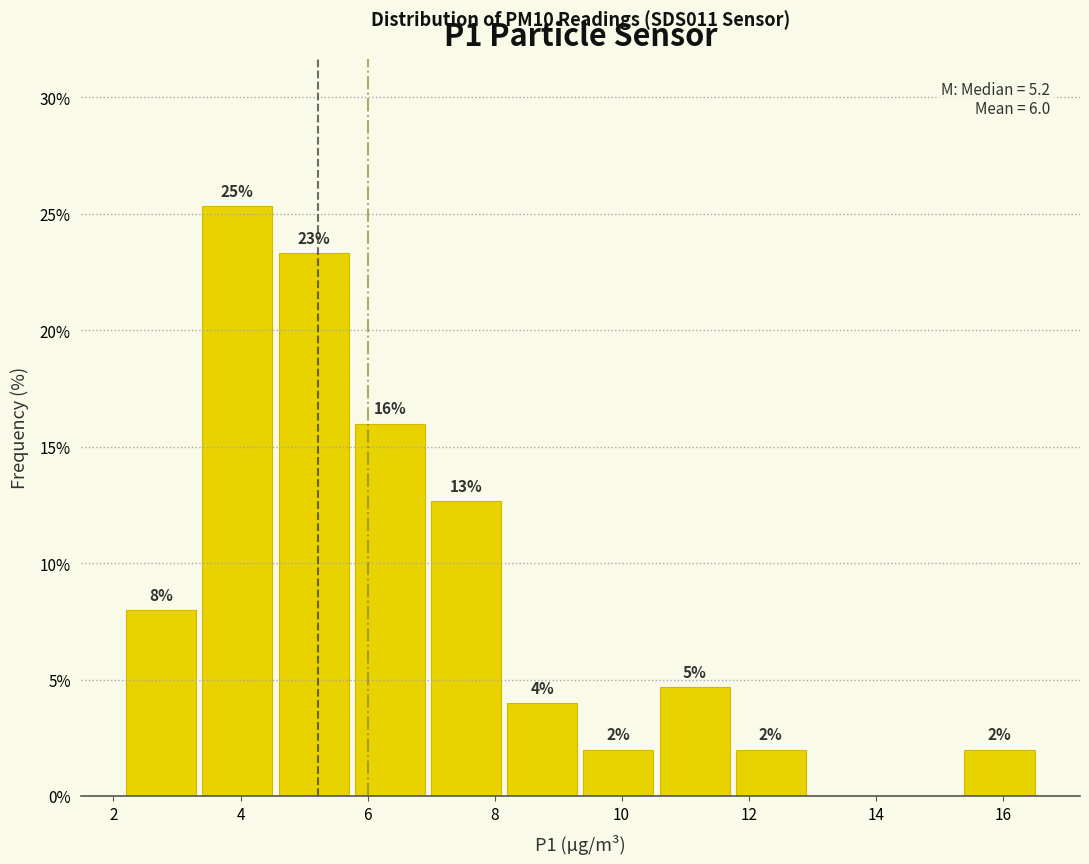

Over which range of the x-axis is the bar tallest?

3.35 to 4.55